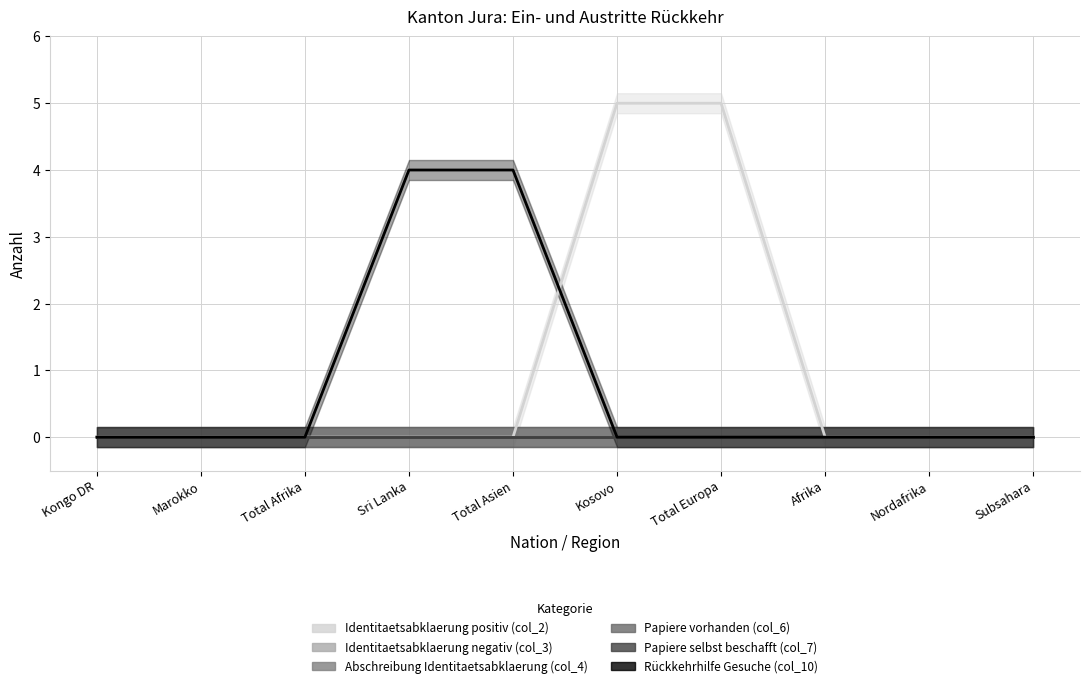

Reading right to left, what are all the values shown in this chart?

Identitaetsabklaerung positiv (col_2): Subsahara=0	Nordafrika=0	Afrika=0	Total Europa=5	Kosovo=5	Total Asien=0	Sri Lanka=0	Total Afrika=0	Marokko=0	Kongo DR=0
Identitaetsabklaerung negativ (col_3): Subsahara=0	Nordafrika=0	Afrika=0	Total Europa=0	Kosovo=0	Total Asien=0	Sri Lanka=0	Total Afrika=0	Marokko=0	Kongo DR=0
Abschreibung Identitaetsabklaerung (col_4): Subsahara=0	Nordafrika=0	Afrika=0	Total Europa=0	Kosovo=0	Total Asien=0	Sri Lanka=0	Total Afrika=0	Marokko=0	Kongo DR=0
Papiere vorhanden (col_6): Subsahara=0	Nordafrika=0	Afrika=0	Total Europa=0	Kosovo=0	Total Asien=0	Sri Lanka=0	Total Afrika=0	Marokko=0	Kongo DR=0
Papiere selbst beschafft (col_7): Subsahara=0	Nordafrika=0	Afrika=0	Total Europa=0	Kosovo=0	Total Asien=0	Sri Lanka=0	Total Afrika=0	Marokko=0	Kongo DR=0
Rückkehrhilfe Gesuche (col_10): Subsahara=0	Nordafrika=0	Afrika=0	Total Europa=0	Kosovo=0	Total Asien=4	Sri Lanka=4	Total Afrika=0	Marokko=0	Kongo DR=0